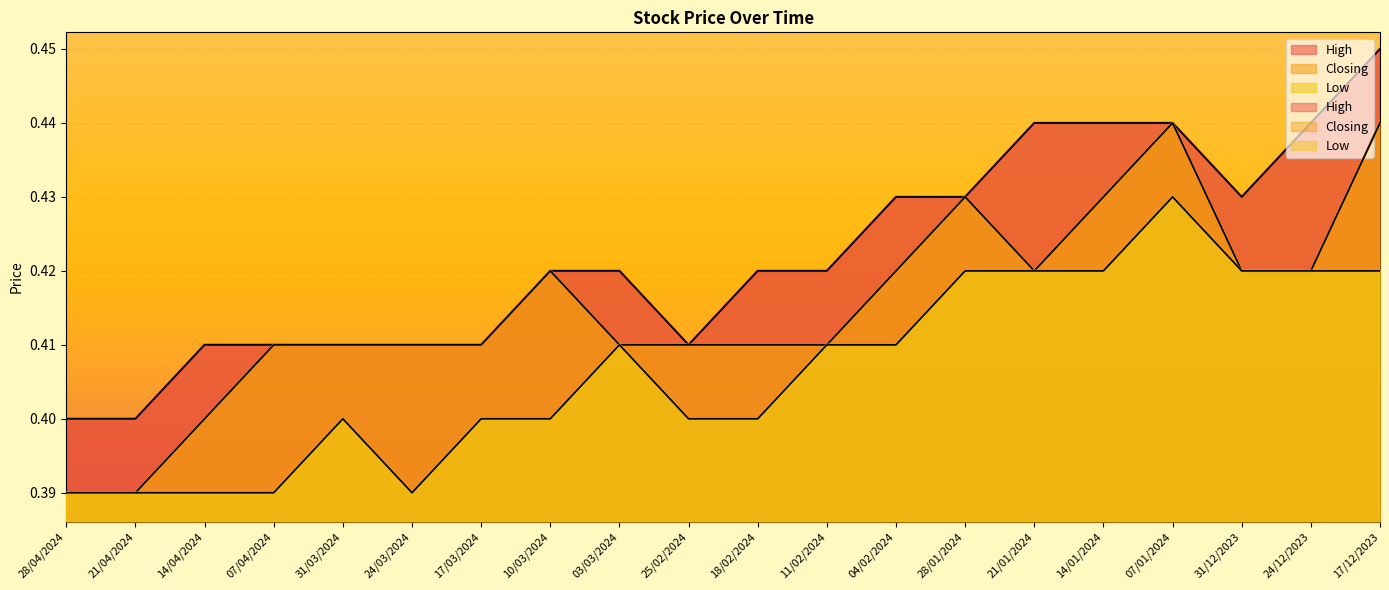

The Low series shows 0.4 at 25/02/2024. True or false?

True